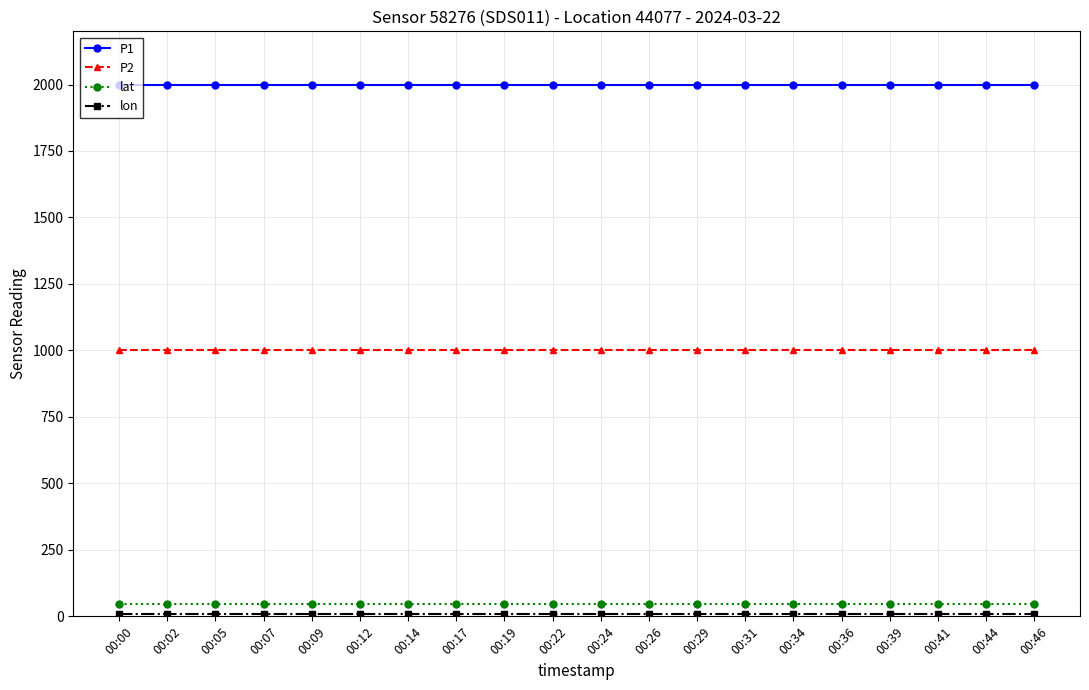

What is the sum of all P1 values?

39998.0